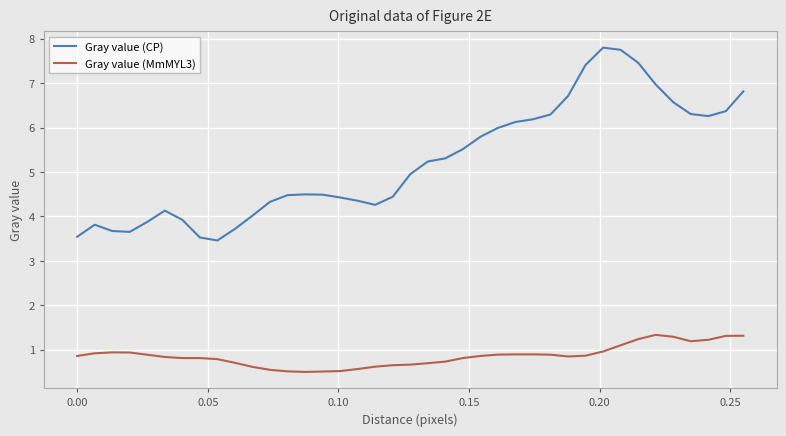

Which series has the largest range (max minus min)?

Gray value (CP)